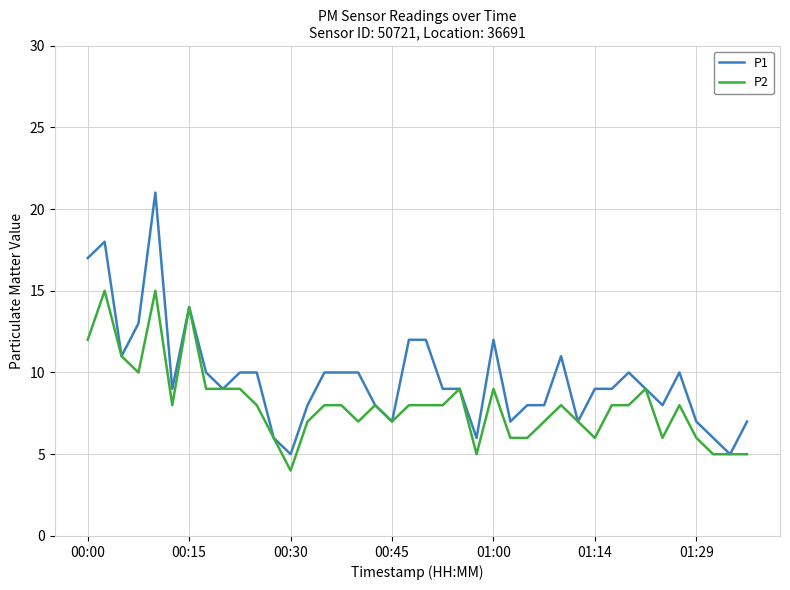

Which series has the largest total across all categories?

P1